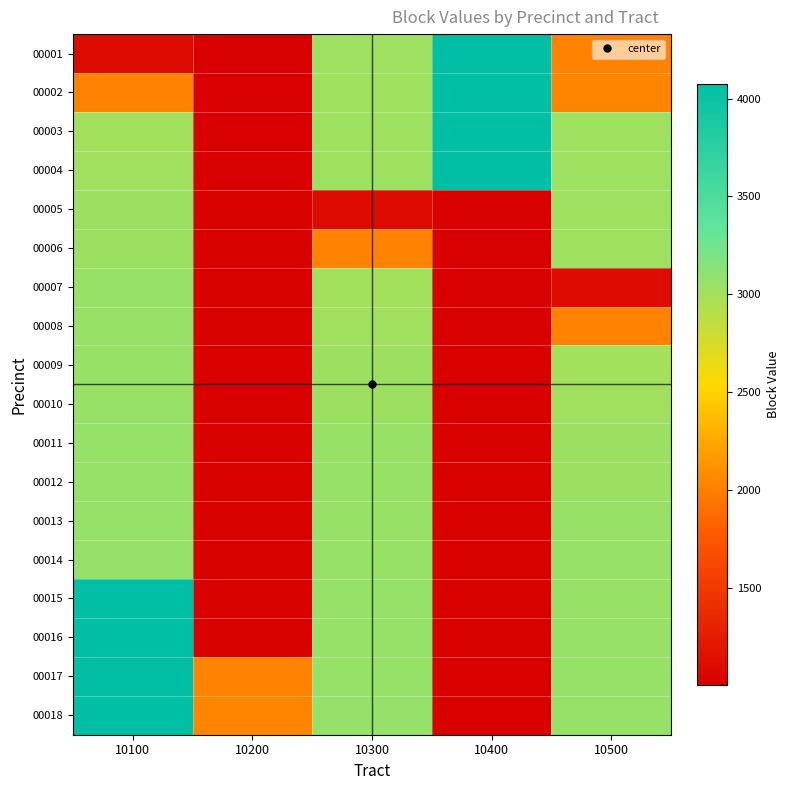

List the series in order of their peak value, lowest first.

00005, 00006, 00007, 00008, 00009, 00010, 00011, 00012, 00013, 00014, 00001, 00015, 00002, 00016, 00003, 00017, 00004, 00018